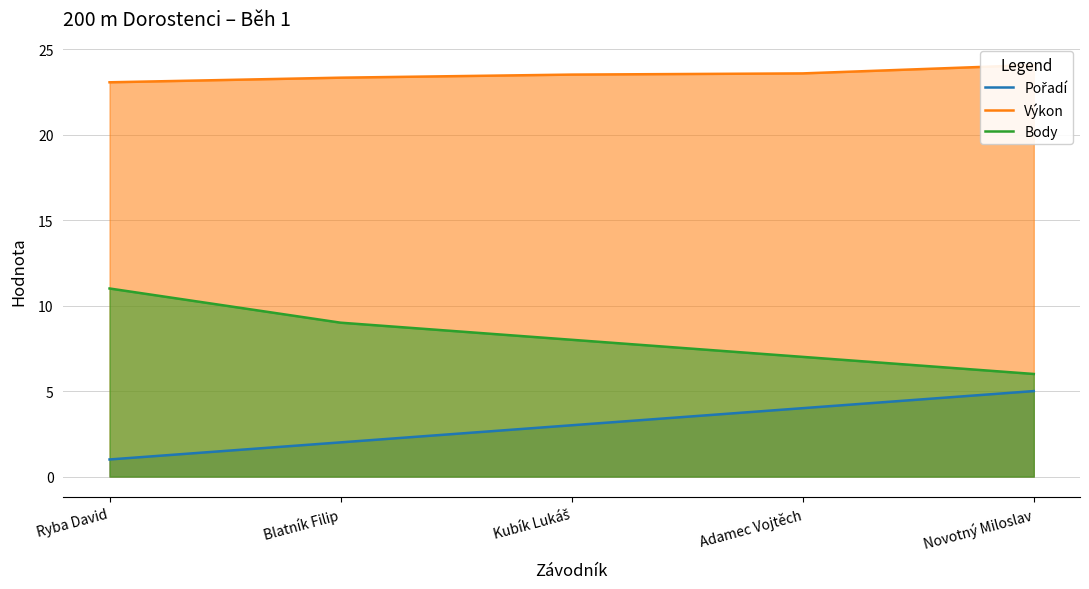

What is the difference between the second highest and minimum values in the Pořadí series?

3.0